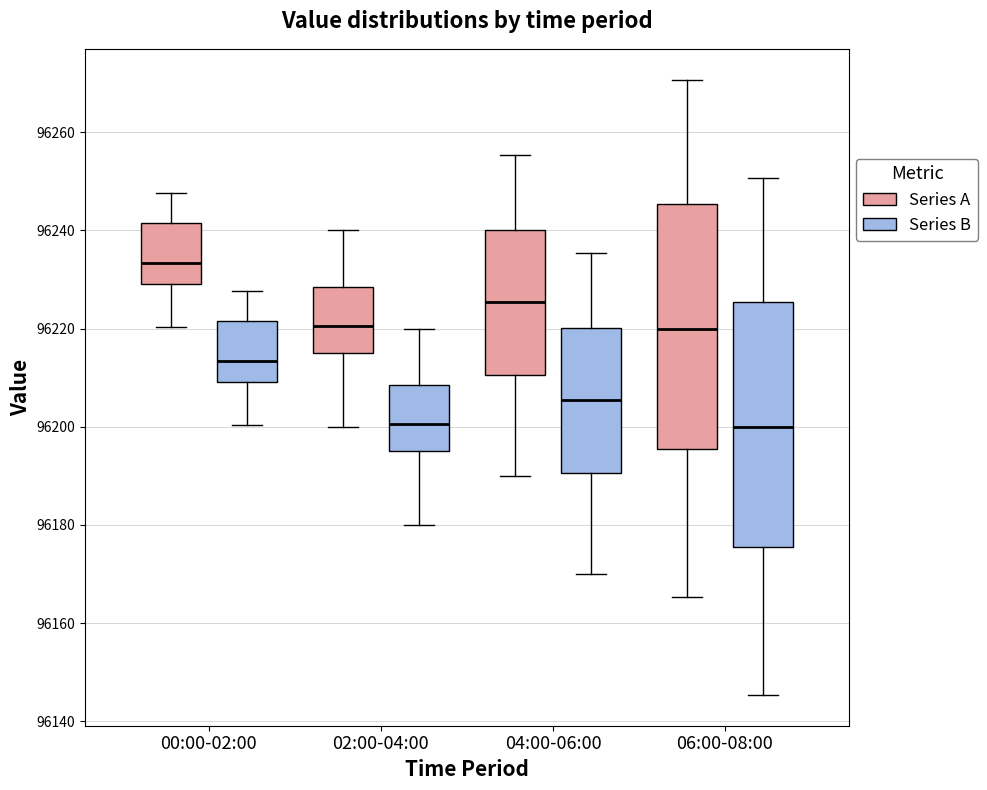

Reading left to right, read every box against the y-axis: the position of its median line, the range the box covers, and the ends of its whiskers. The values are not printed on the chart, so give them approximately, as read against the axis.

00:00-02:00 (Series A): median 96234, box 96230 to 96242, whiskers 96220 to 96248
00:00-02:00 (Series B): median 96214, box 96210 to 96222, whiskers 96200 to 96228
02:00-04:00 (Series A): median 96220, box 96216 to 96228, whiskers 96200 to 96240
02:00-04:00 (Series B): median 96200, box 96196 to 96208, whiskers 96180 to 96220
04:00-06:00 (Series A): median 96226, box 96210 to 96240, whiskers 96190 to 96256
04:00-06:00 (Series B): median 96206, box 96190 to 96220, whiskers 96170 to 96236
06:00-08:00 (Series A): median 96220, box 96196 to 96246, whiskers 96166 to 96270
06:00-08:00 (Series B): median 96200, box 96176 to 96226, whiskers 96146 to 96250